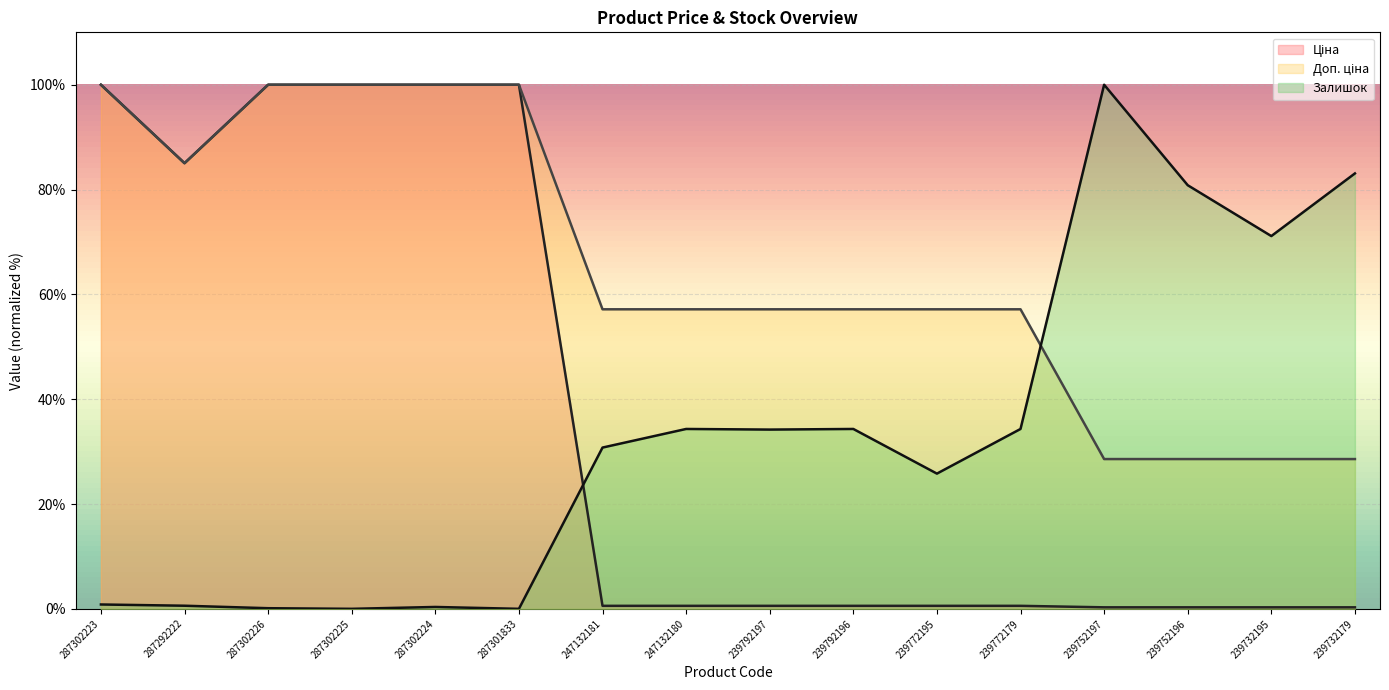

Reading left to right, list all the values displayed in this chart.

Ціна: 287302223=100.0	287292222=85.0	287302226=100.0	287302225=100.0	287302224=100.0	287301833=100.0	247132181=0.6	247132180=0.6	239792197=0.6	239792196=0.6	239772195=0.6	239772179=0.6	239752197=0.3	239752196=0.3	239732195=0.3	239732179=0.3
Доп. ціна: 287302223=100.0	287292222=85.0	287302226=100.0	287302225=100.0	287302224=100.0	287301833=100.0	247132181=57.2	247132180=57.2	239792197=57.2	239792196=57.2	239772195=57.2	239772179=57.2	239752197=28.6	239752196=28.6	239732195=28.6	239732179=28.6
Залишок: 287302223=0.8	287292222=0.6	287302226=0.1	287302225=0.0	287302224=0.4	287301833=0.0	247132181=30.8	247132180=34.3	239792197=34.2	239792196=34.3	239772195=25.8	239772179=34.3	239752197=100.0	239752196=80.8	239732195=71.1	239732179=83.1